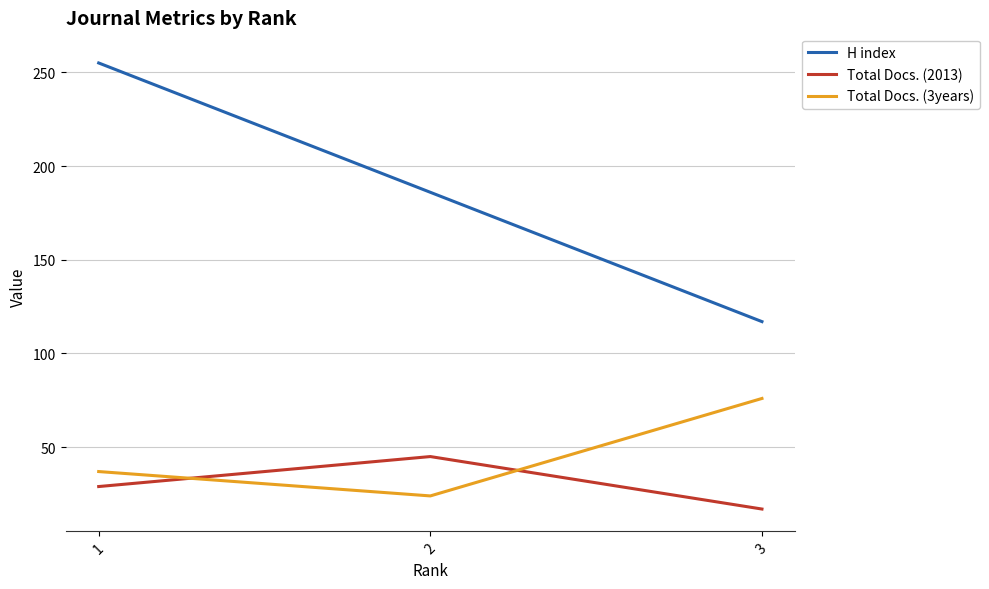

What is the difference between the maximum and minimum values in the H index series?

138